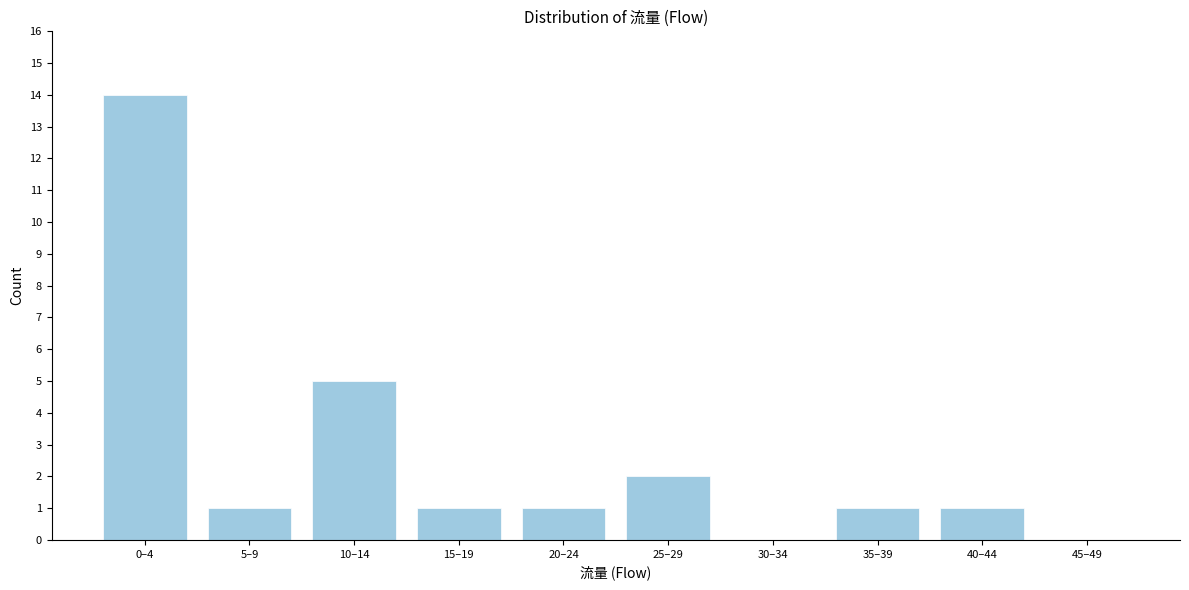

The value at 25–29 is 3. True or false?

False